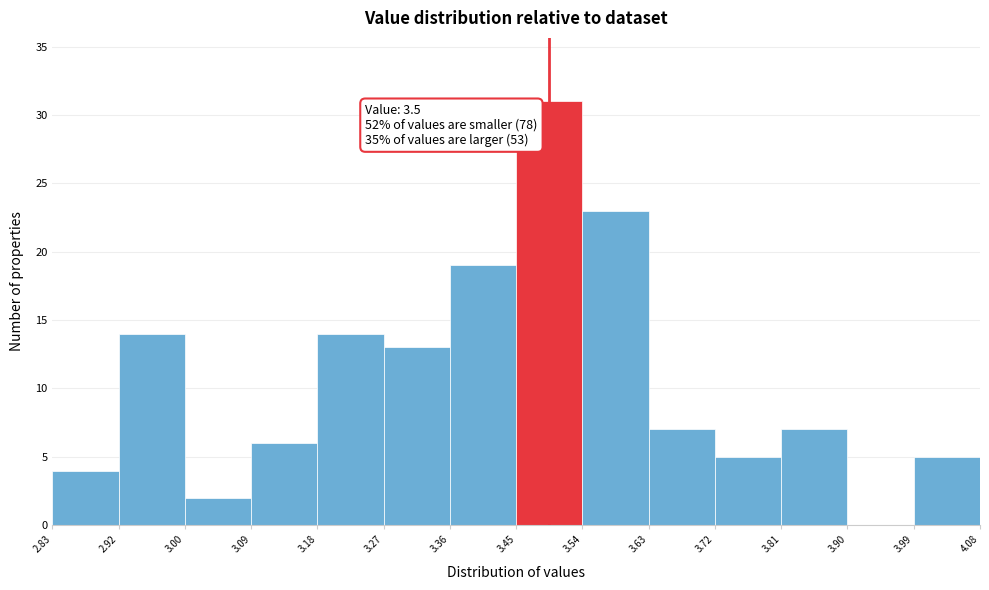

Over which range of the x-axis is the bar tallest?

3.45 to 3.54